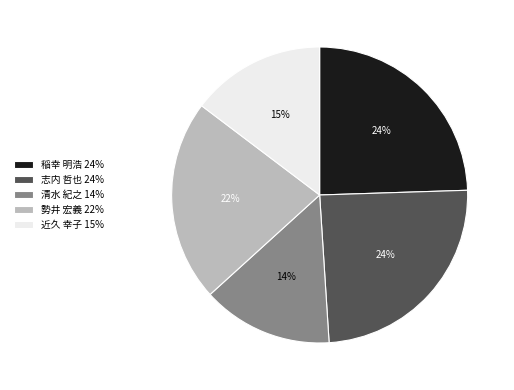

Does 近久 幸子 15% represent more than half of the total?

No